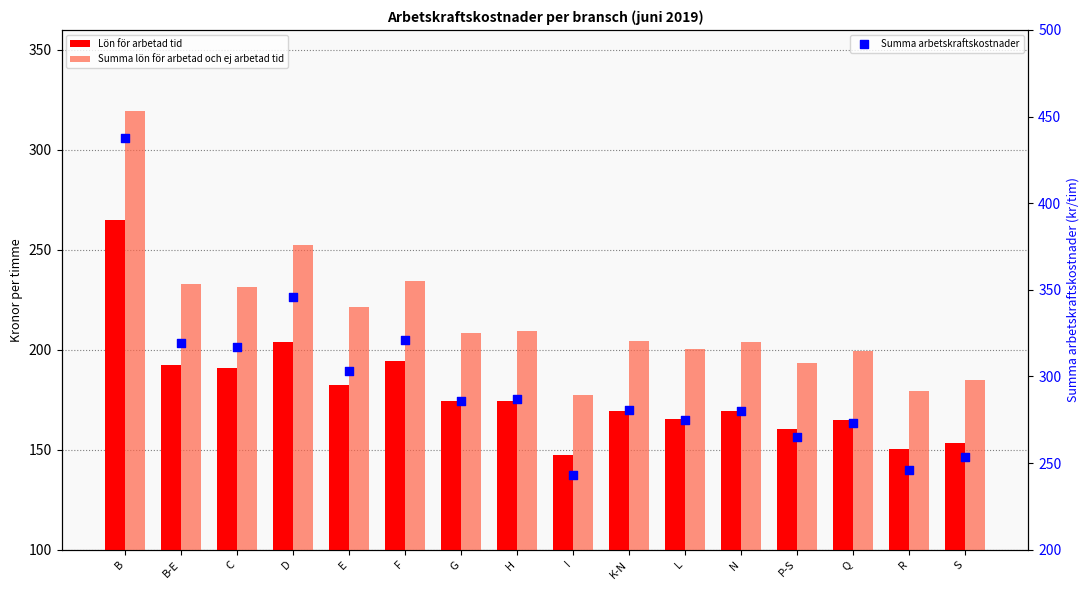

What are all the series names shown in the legend?

Lön för arbetad tid, Summa lön för arbetad och ej arbetad tid, Summa arbetskraftskostnader